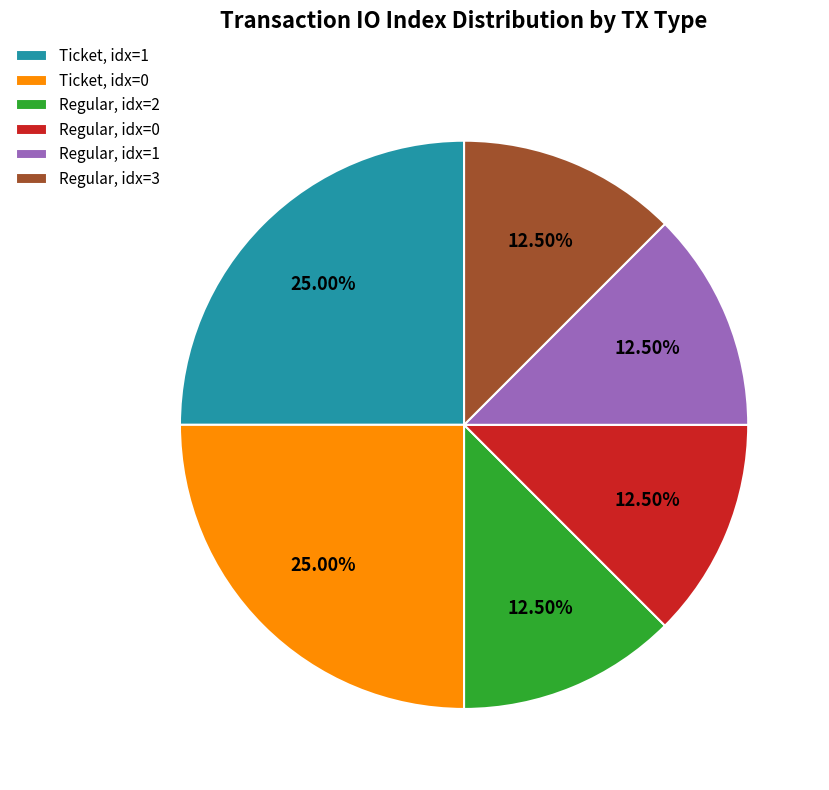

Do Regular, idx=1 and Regular, idx=2 together represent more than half of the pie?

No